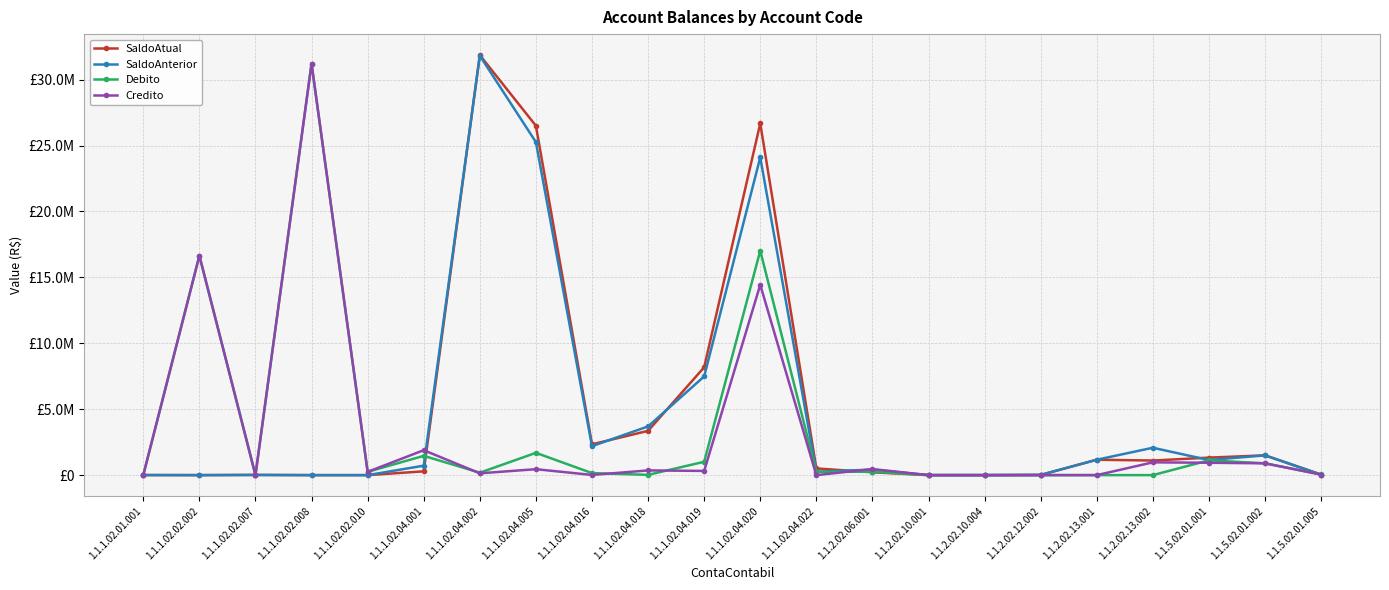

What is the label of the 12th point from the right?

1.1.1.02.04.019